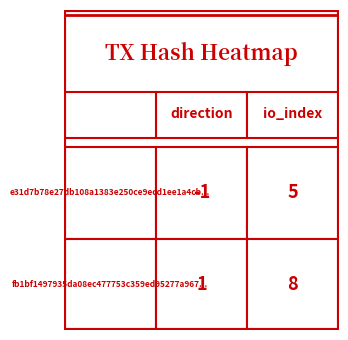

Which series has the largest total across all categories?

fb1bf1497935da08ec477753c359ed95277a967